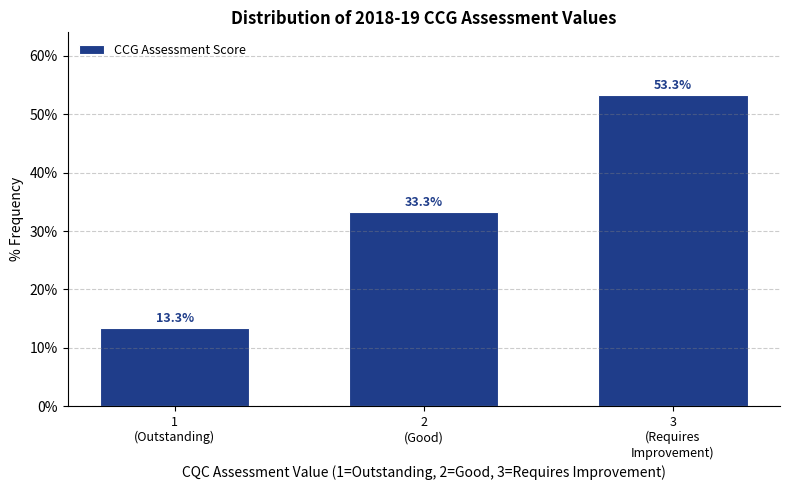

Reading right to left, what are all the values shown in this chart?

53.3	33.3	13.3